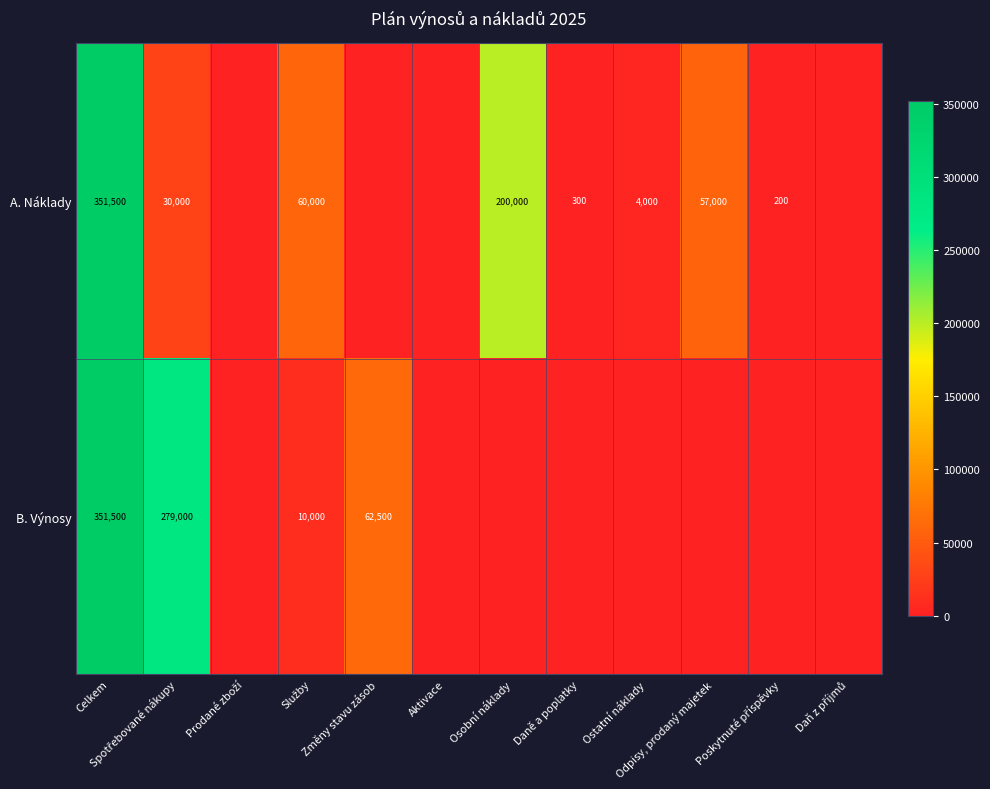

The value of A. Náklady at Ostatní náklady is 4000. True or false?

True